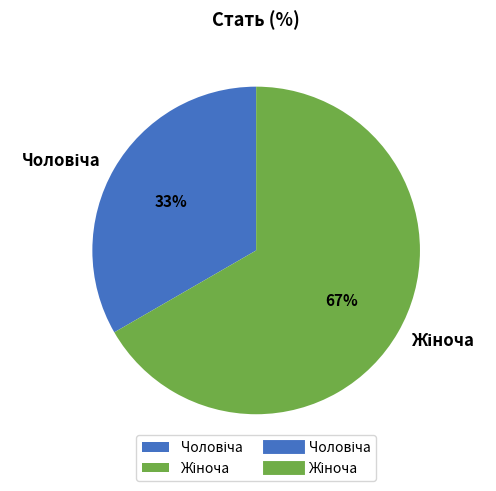

To the nearest percent, what is the average slice percentage?

50%